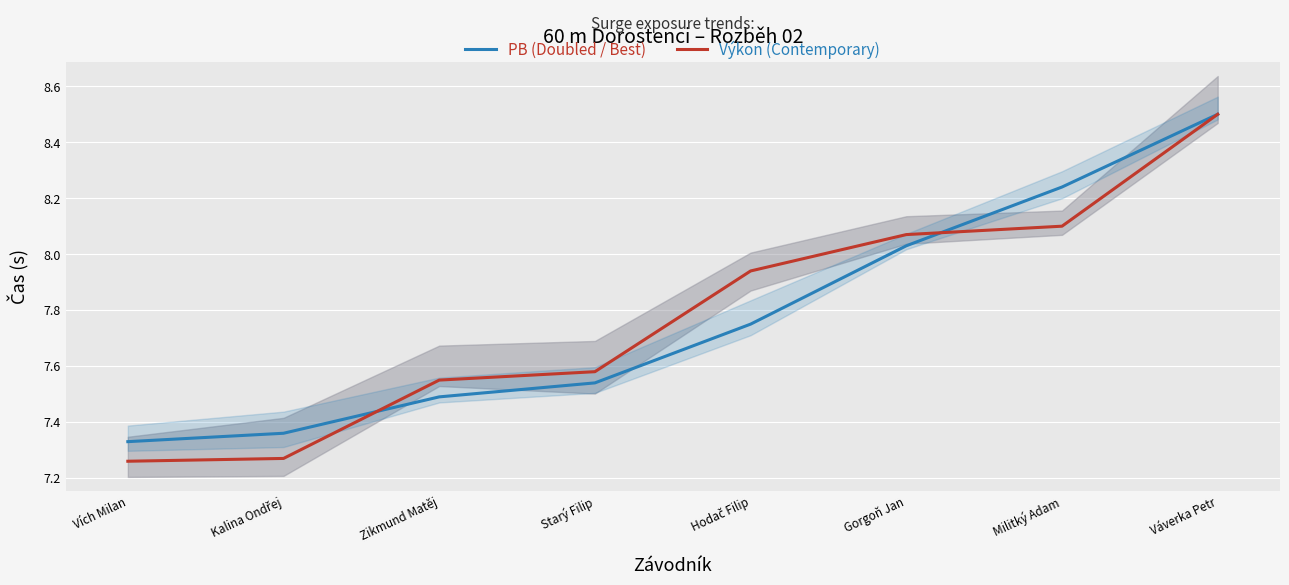

What is the minimum value for Výkon (Contemporary)?

7.3